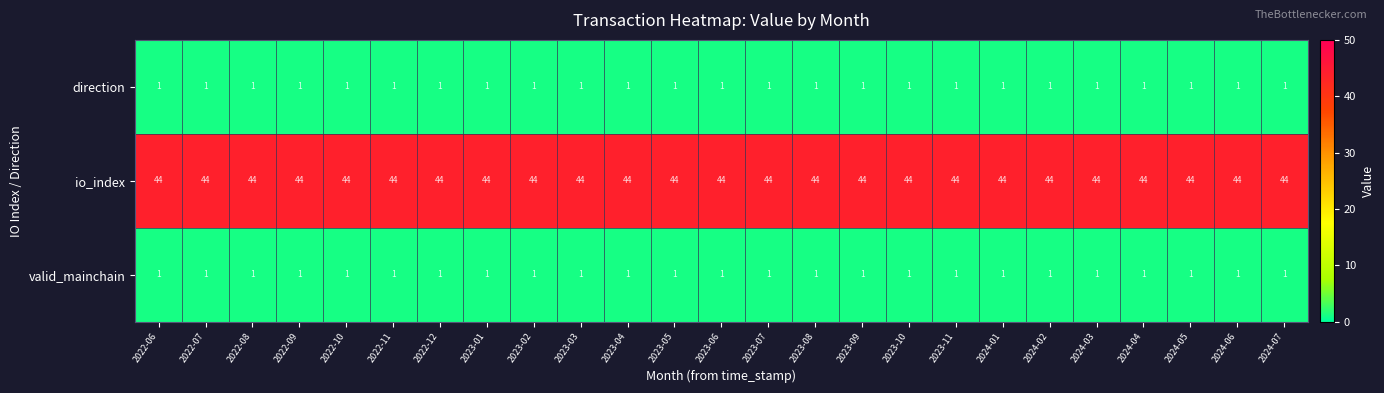

True or false: direction has a value of 1 at 2022-12.

True